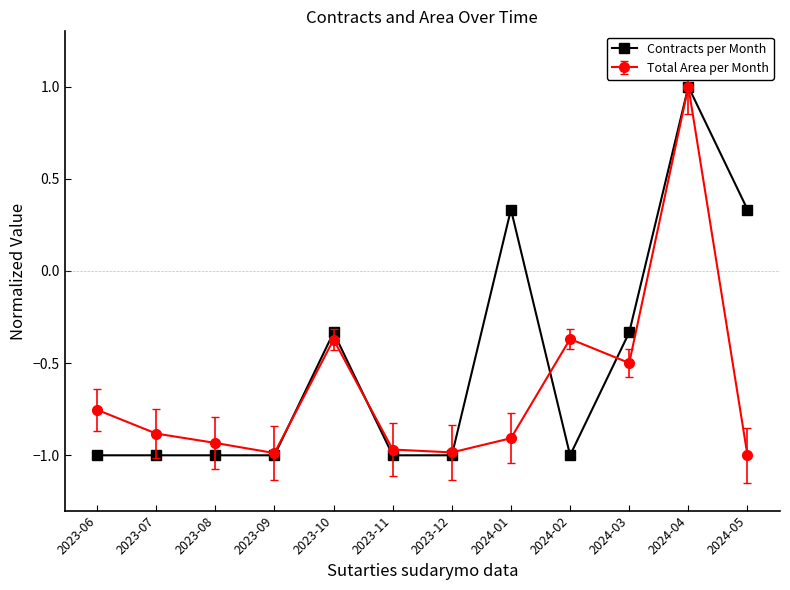

At 2024-01, list the series in order from smallest to largest.

Total Area per Month, Contracts per Month